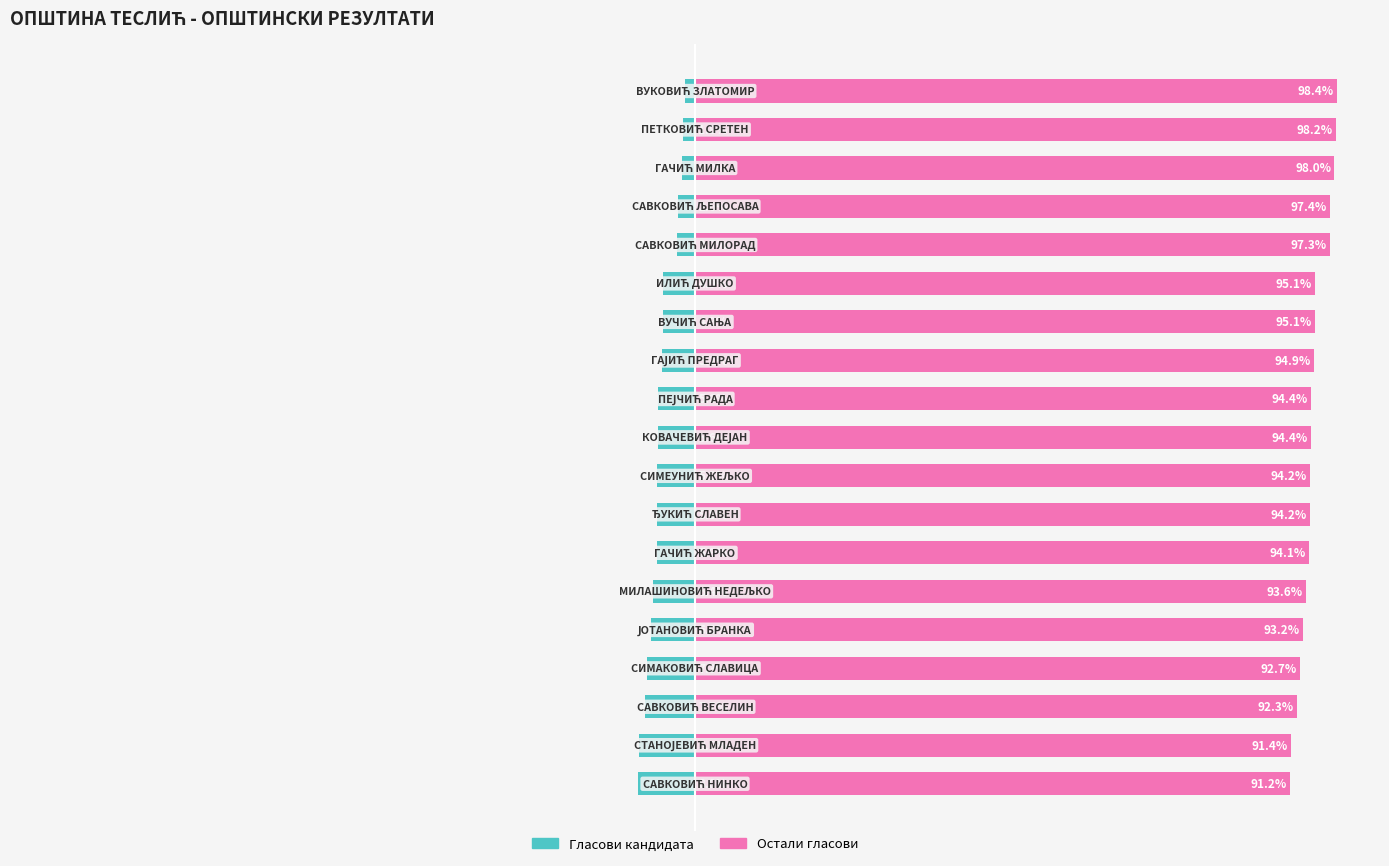

Does the chart contain any negative values?

Yes